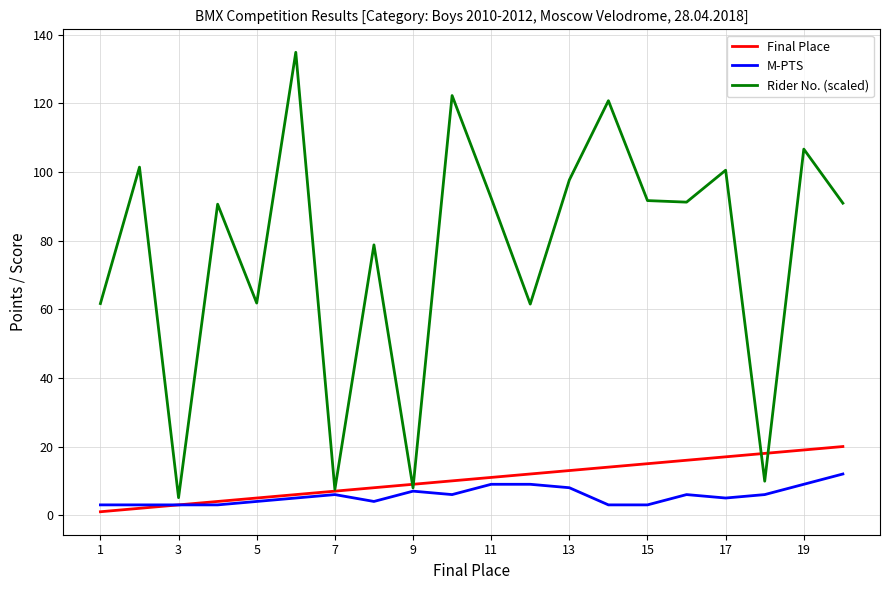

What is the maximum value for M-PTS?

12.0